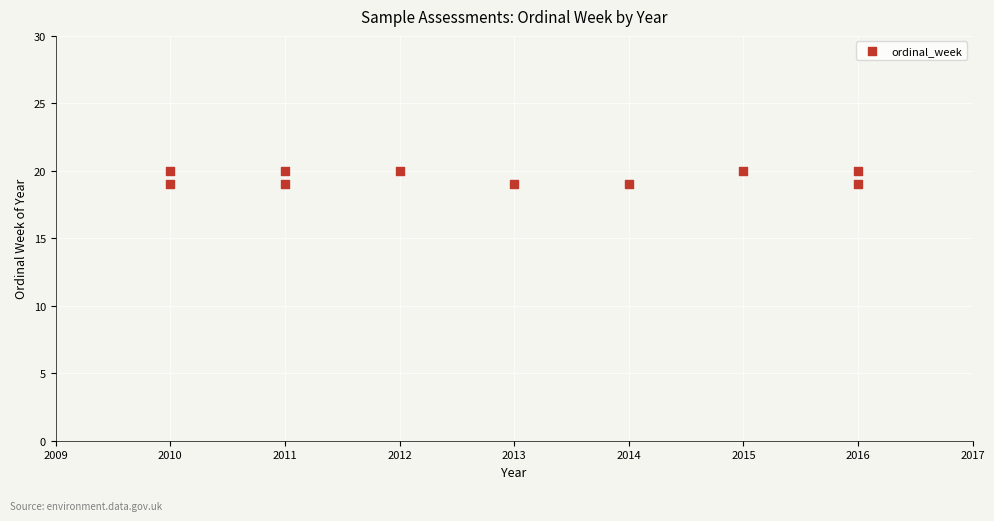

What is the average X value?

2013